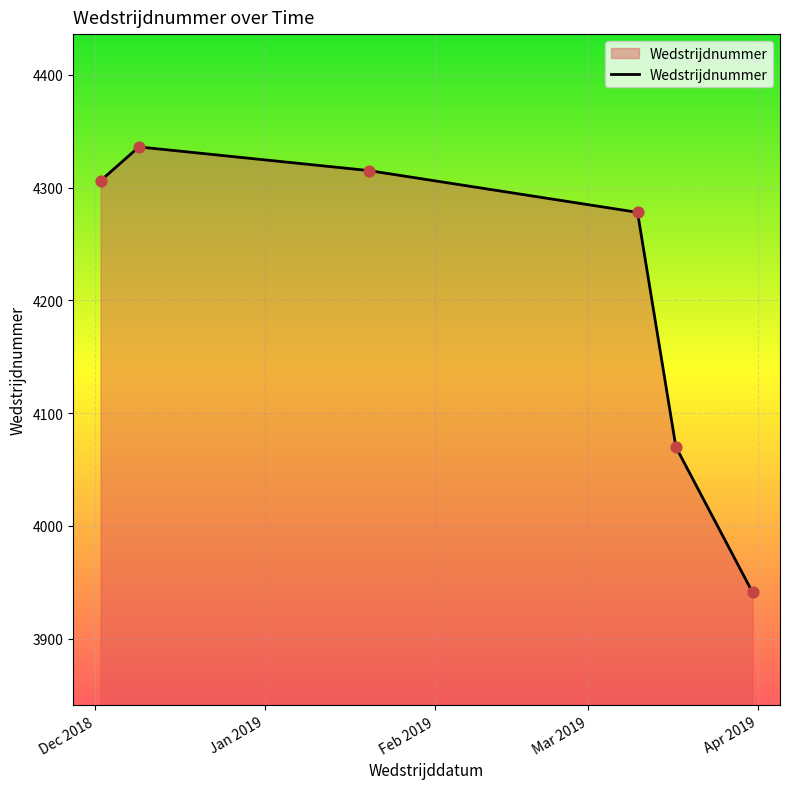

True or false: there are more than 2 points higher than both neighbors.

False